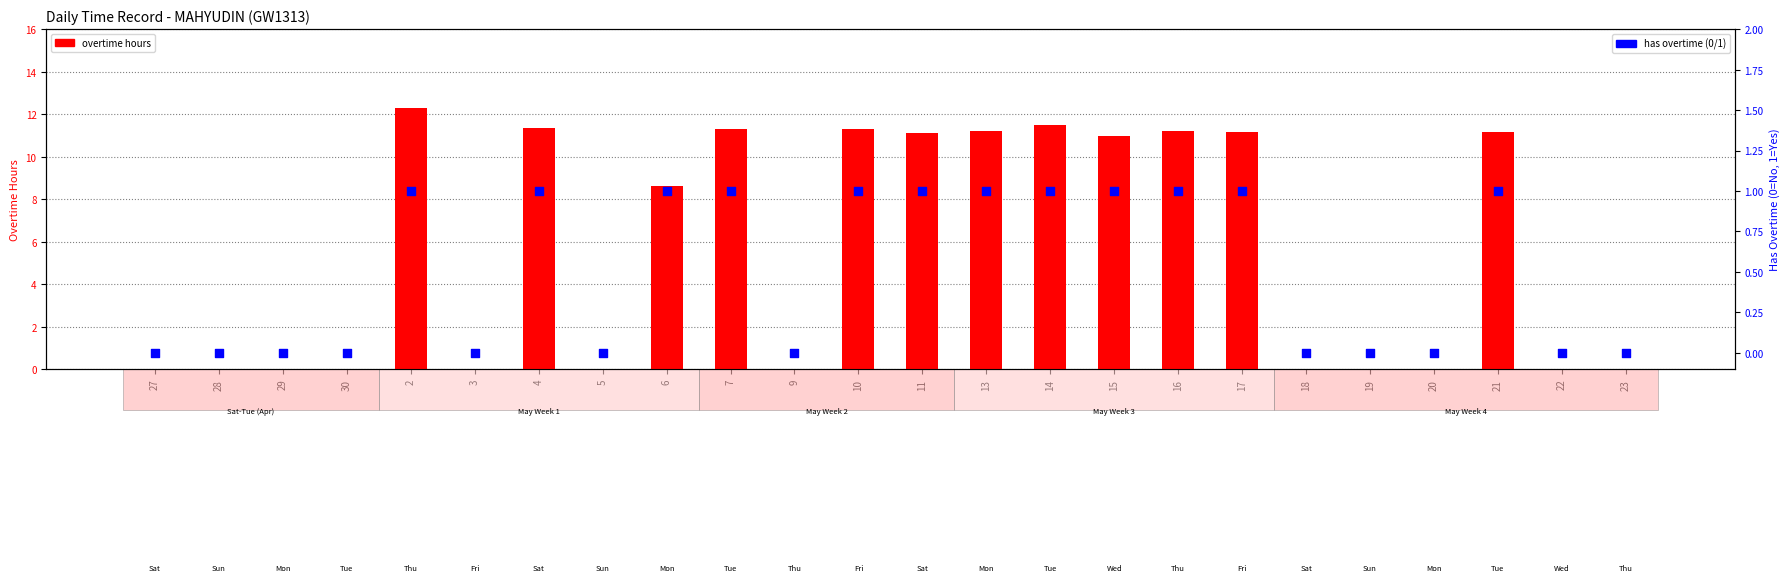

Which series has the widest spread of Y values?

overtime hours